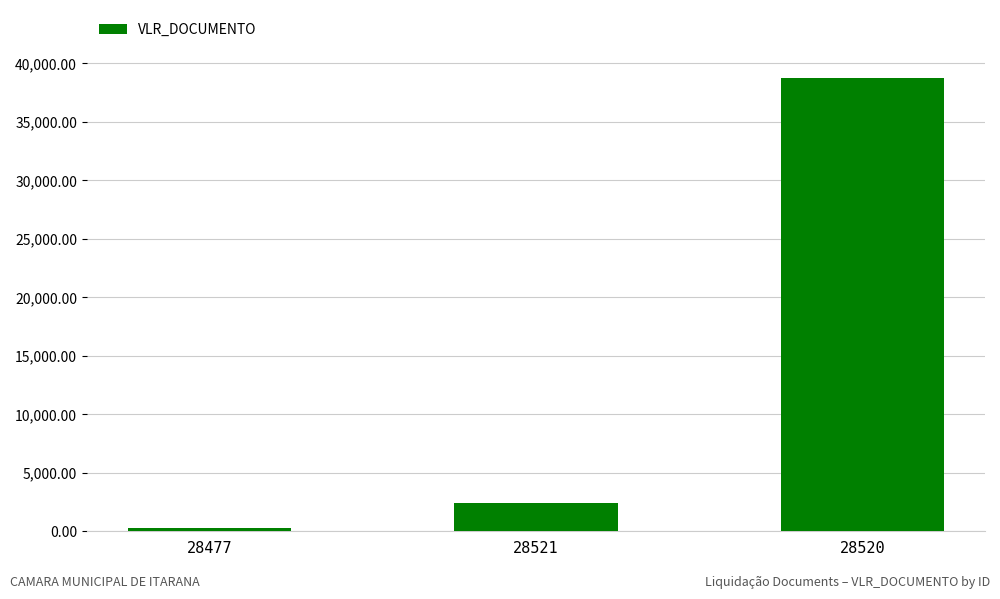

Reading right to left, transcribe all the data shown in this chart.

38751.2	2400.0	315.0